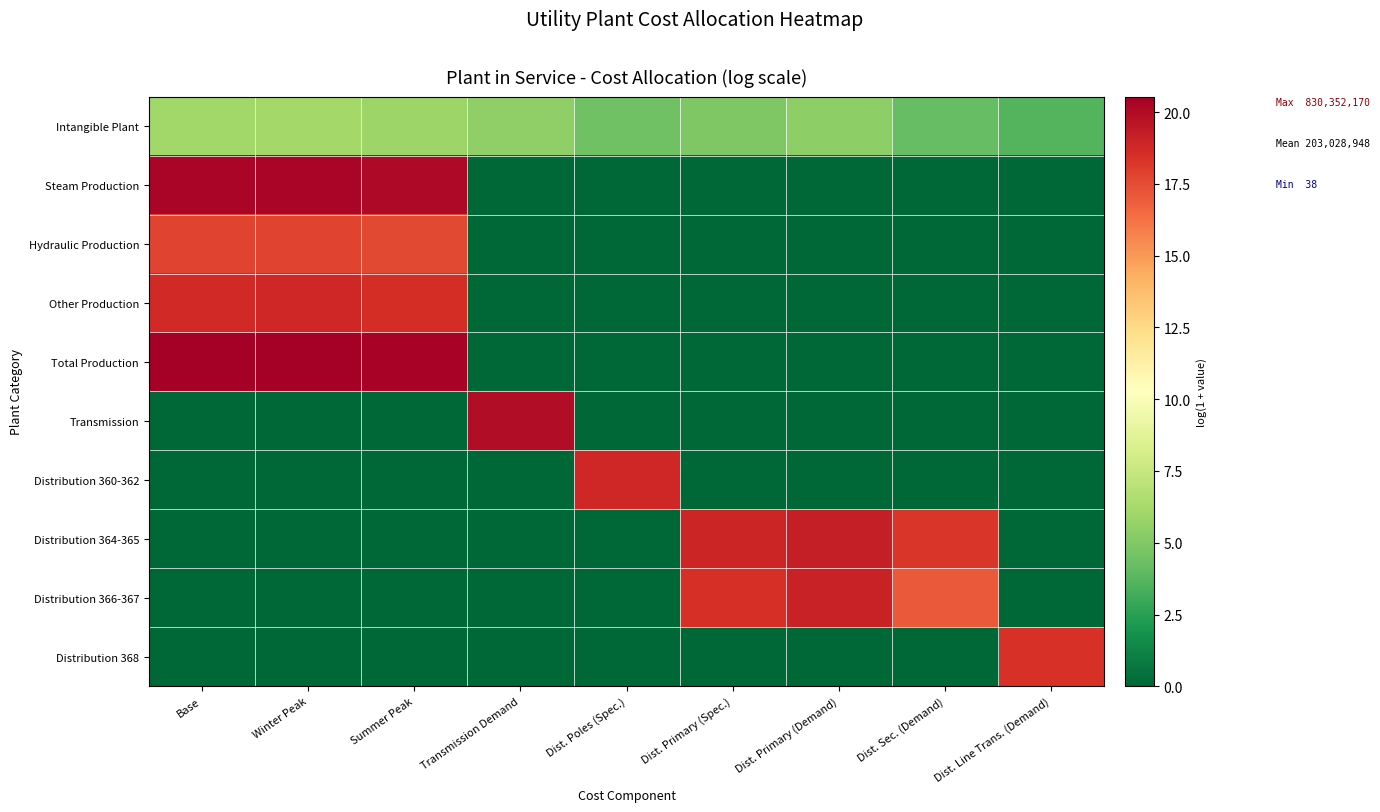

Reading right to left, what are all the values shown in this chart?

Intangible Plant: Dist. Line Trans. (Demand)=3.7	Dist. Sec. (Demand)=4.1	Dist. Primary (Demand)=5.4	Dist. Primary (Spec.)=5.0	Dist. Poles (Spec.)=4.4	Transmission Demand=5.5	Summer Peak=5.9	Winter Peak=6.1	Base=6.1
Steam Production: Dist. Line Trans. (Demand)=0.0	Dist. Sec. (Demand)=0.0	Dist. Primary (Demand)=0.0	Dist. Primary (Spec.)=0.0	Dist. Poles (Spec.)=0.0	Transmission Demand=0.0	Summer Peak=20.1	Winter Peak=20.3	Base=20.2
Hydraulic Production: Dist. Line Trans. (Demand)=0.0	Dist. Sec. (Demand)=0.0	Dist. Primary (Demand)=0.0	Dist. Primary (Spec.)=0.0	Dist. Poles (Spec.)=0.0	Transmission Demand=0.0	Summer Peak=17.6	Winter Peak=17.8	Base=17.7
Other Production: Dist. Line Trans. (Demand)=0.0	Dist. Sec. (Demand)=0.0	Dist. Primary (Demand)=0.0	Dist. Primary (Spec.)=0.0	Dist. Poles (Spec.)=0.0	Transmission Demand=0.0	Summer Peak=18.6	Winter Peak=18.8	Base=18.7
Total Production: Dist. Line Trans. (Demand)=0.0	Dist. Sec. (Demand)=0.0	Dist. Primary (Demand)=0.0	Dist. Primary (Spec.)=0.0	Dist. Poles (Spec.)=0.0	Transmission Demand=0.0	Summer Peak=20.3	Winter Peak=20.5	Base=20.5
Transmission: Dist. Line Trans. (Demand)=0.0	Dist. Sec. (Demand)=0.0	Dist. Primary (Demand)=0.0	Dist. Primary (Spec.)=0.0	Dist. Poles (Spec.)=0.0	Transmission Demand=19.9	Summer Peak=0.0	Winter Peak=0.0	Base=0.0
Distribution 360-362: Dist. Line Trans. (Demand)=0.0	Dist. Sec. (Demand)=0.0	Dist. Primary (Demand)=0.0	Dist. Primary (Spec.)=0.0	Dist. Poles (Spec.)=18.8	Transmission Demand=0.0	Summer Peak=0.0	Winter Peak=0.0	Base=0.0
Distribution 364-365: Dist. Line Trans. (Demand)=0.0	Dist. Sec. (Demand)=18.2	Dist. Primary (Demand)=19.2	Dist. Primary (Spec.)=18.9	Dist. Poles (Spec.)=0.0	Transmission Demand=0.0	Summer Peak=0.0	Winter Peak=0.0	Base=0.0
Distribution 366-367: Dist. Line Trans. (Demand)=0.0	Dist. Sec. (Demand)=17.0	Dist. Primary (Demand)=19.0	Dist. Primary (Spec.)=18.5	Dist. Poles (Spec.)=0.0	Transmission Demand=0.0	Summer Peak=0.0	Winter Peak=0.0	Base=0.0
Distribution 368: Dist. Line Trans. (Demand)=18.4	Dist. Sec. (Demand)=0.0	Dist. Primary (Demand)=0.0	Dist. Primary (Spec.)=0.0	Dist. Poles (Spec.)=0.0	Transmission Demand=0.0	Summer Peak=0.0	Winter Peak=0.0	Base=0.0